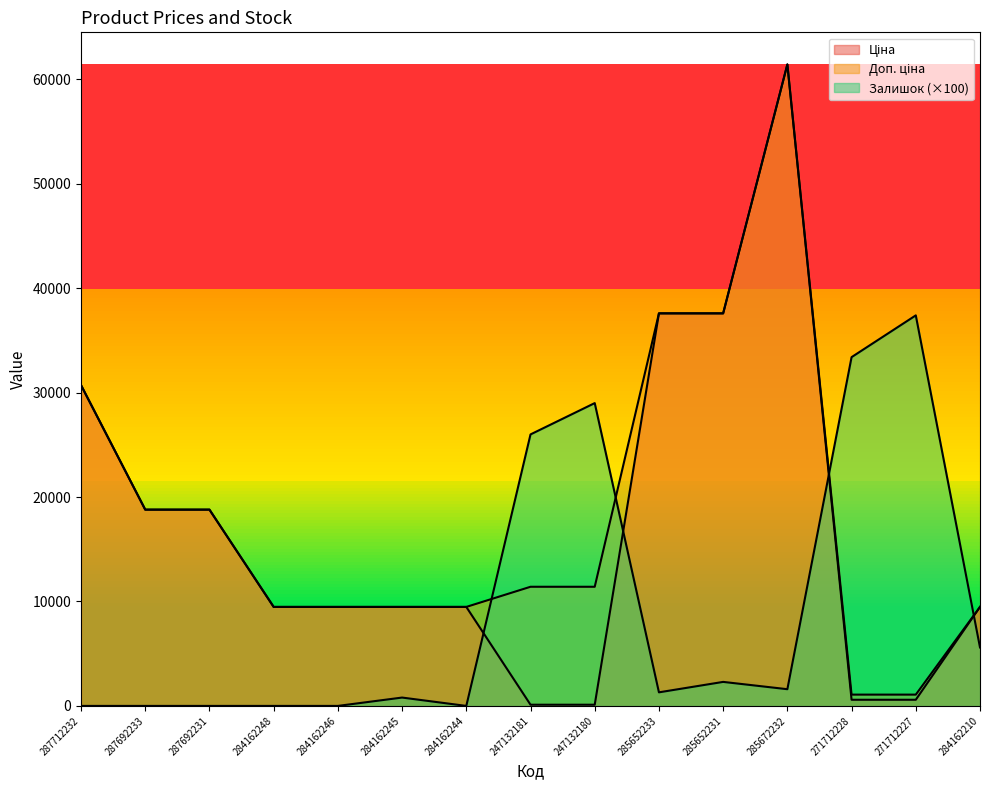

Which series ends up on top after the final intersection of Залишок and Ціна?

Ціна